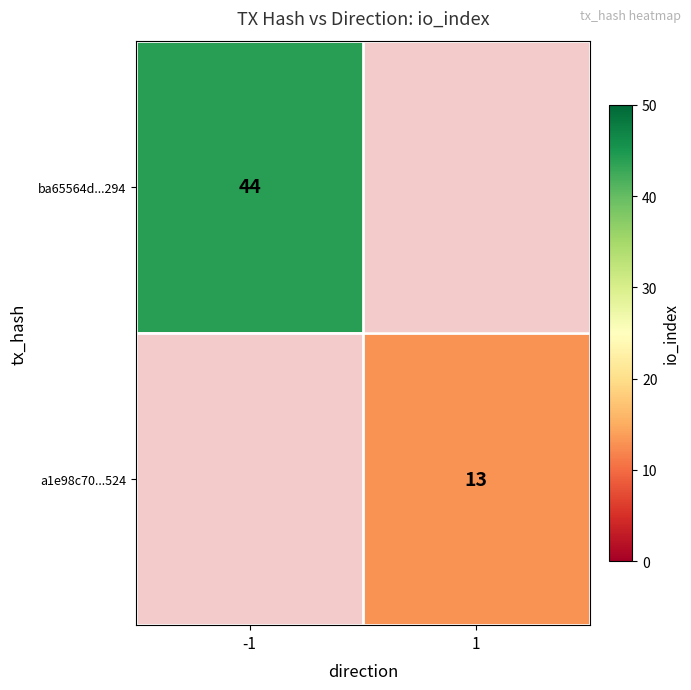

The a1e98c70...524 series shows 13 at 1. True or false?

True